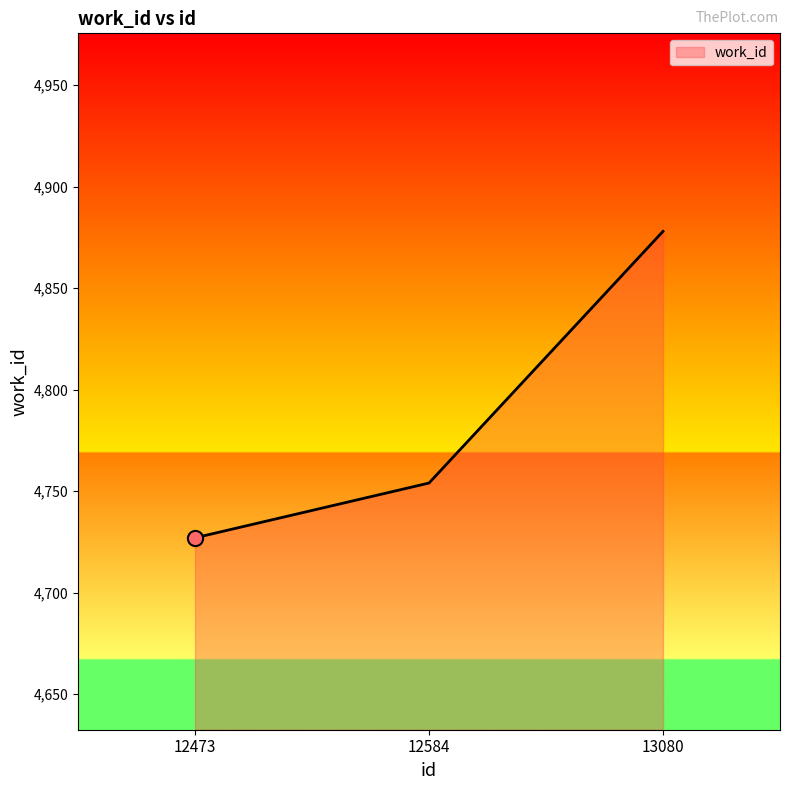

Which has a higher value, 12473 or 13080?

13080